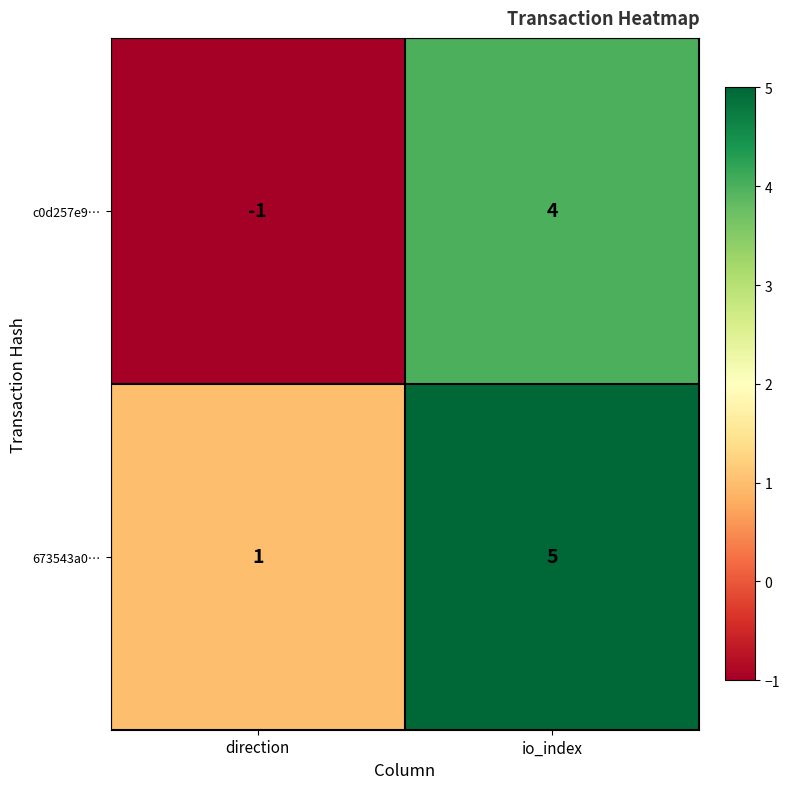

At how many categories does at least one series exceed 3?

1